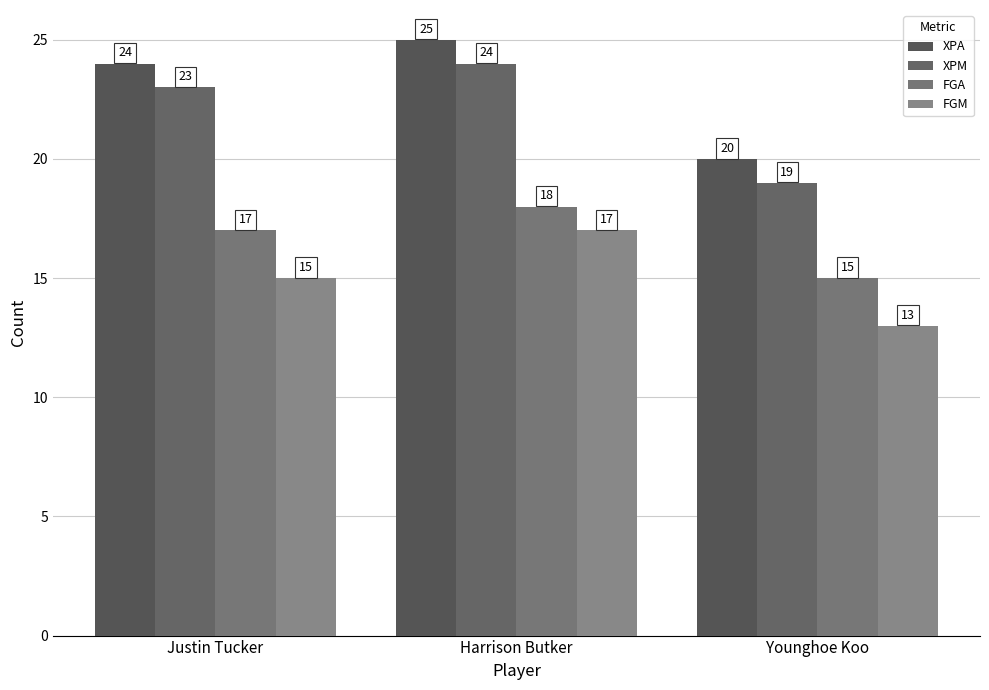

True or false: FGM has a value of 26 at Justin Tucker.

False